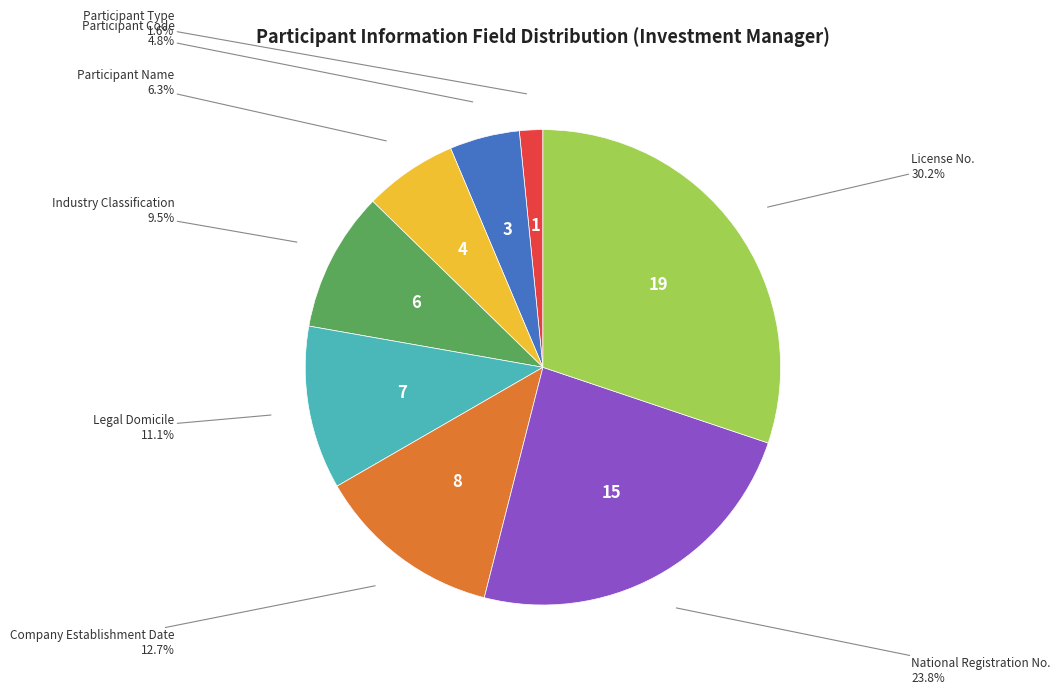

Does any single category account for the majority?

No